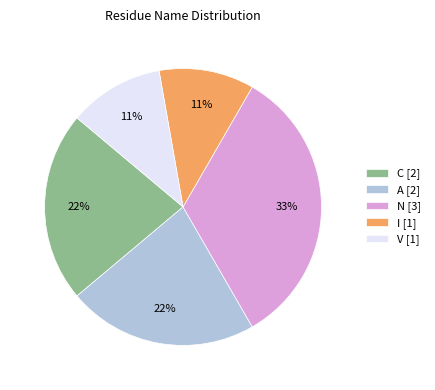

To the nearest percent, what is the combined percentage of A [2] and N [3]?

56%